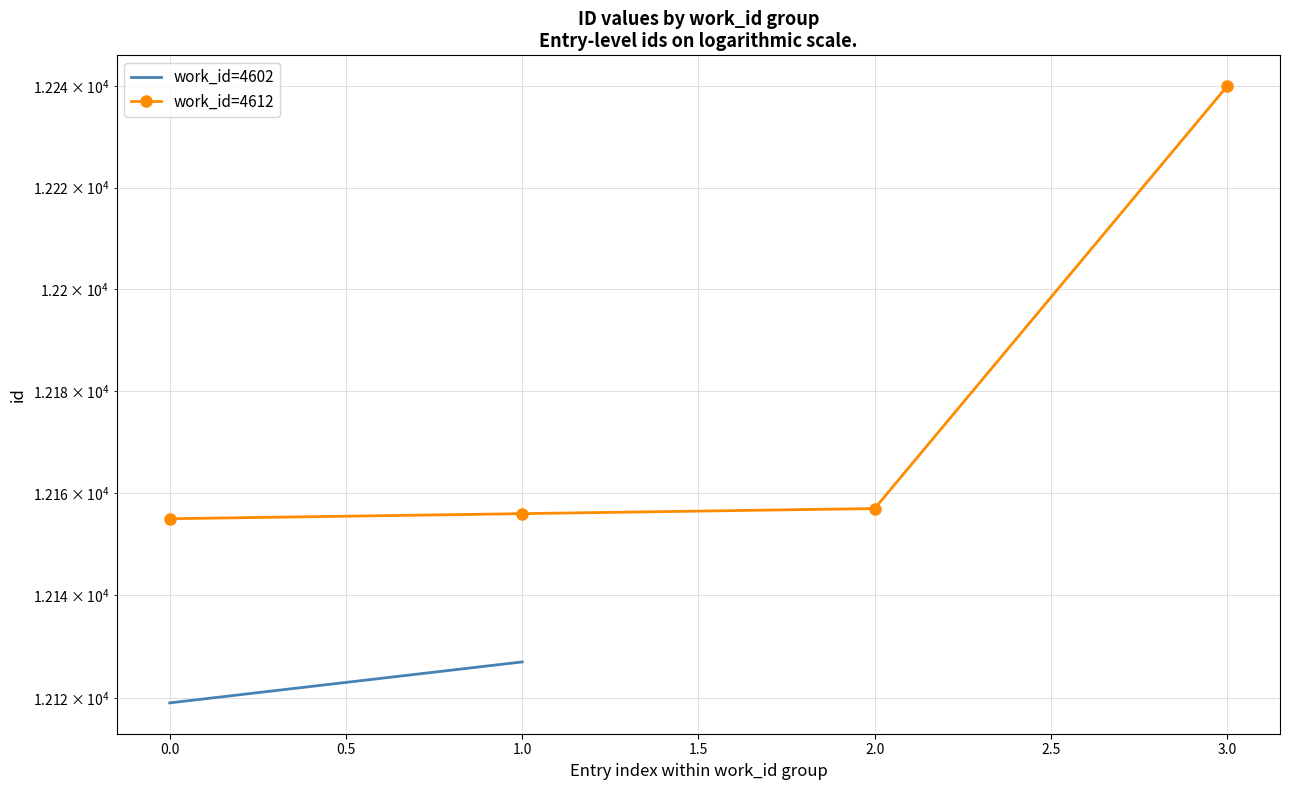

Approximately how many times larger is the value at 2 compared to 3?

1.0